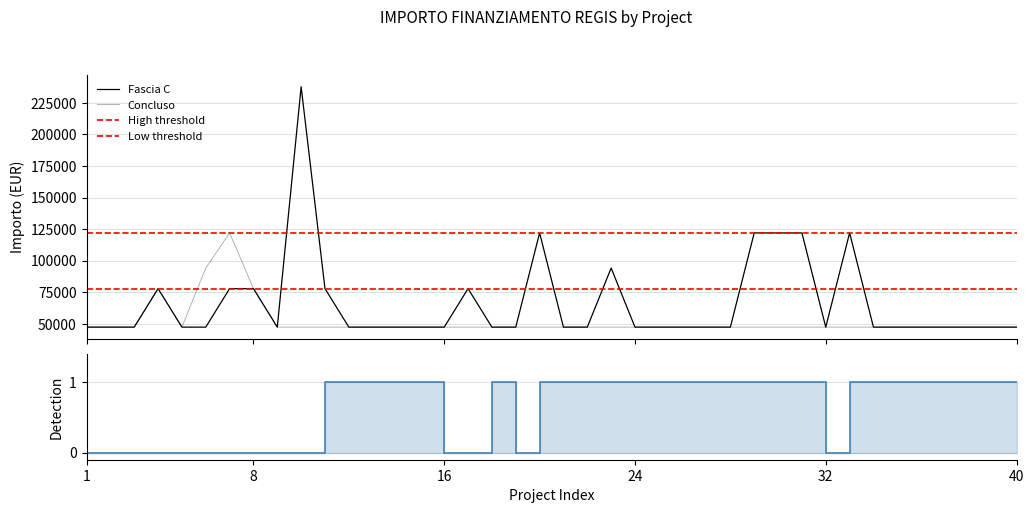

The value of Fascia C at 25 is 47427. True or false?

True